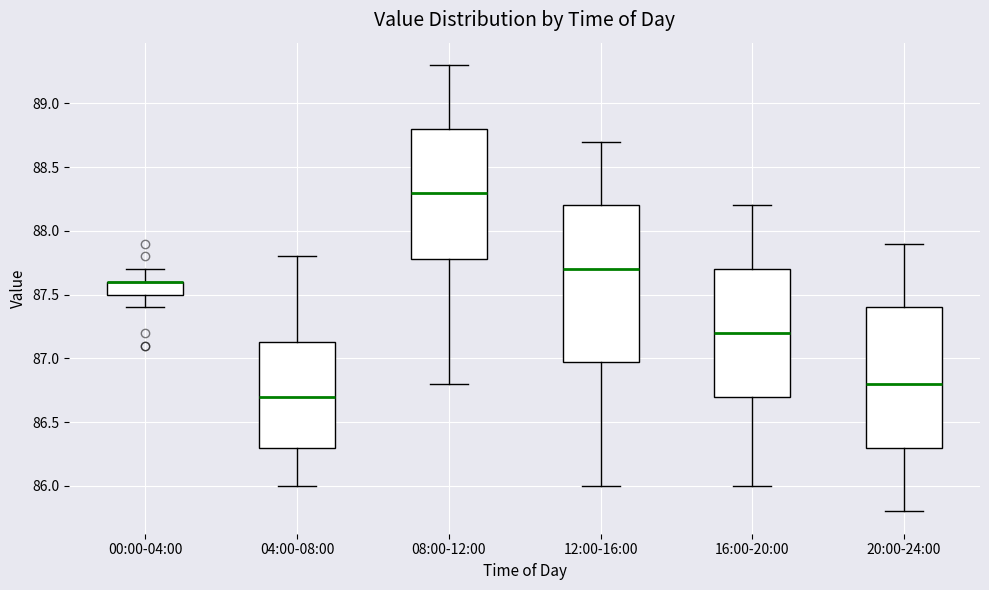

Reading left to right, read every box against the y-axis: the position of its median line, the range the box covers, and the ends of its whiskers. The values are not printed on the chart, so give them approximately, as read against the axis.

00:00-04:00: median 87.60 (drawn on the box's upper edge), box 87.50 to 87.60, whiskers 87.40 to 87.70
04:00-08:00: median 86.70, box 86.30 to 87.15, whiskers 86.00 to 87.80
08:00-12:00: median 88.30, box 87.80 to 88.80, whiskers 86.80 to 89.30
12:00-16:00: median 87.70, box 87.00 to 88.20, whiskers 86.00 to 88.70
16:00-20:00: median 87.20, box 86.70 to 87.70, whiskers 86.00 to 88.20
20:00-24:00: median 86.80, box 86.30 to 87.40, whiskers 85.80 to 87.90